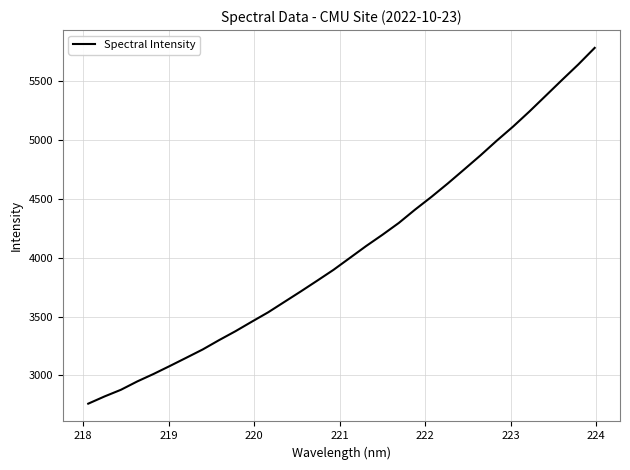

What is the difference between the maximum and minimum values?

3020.0